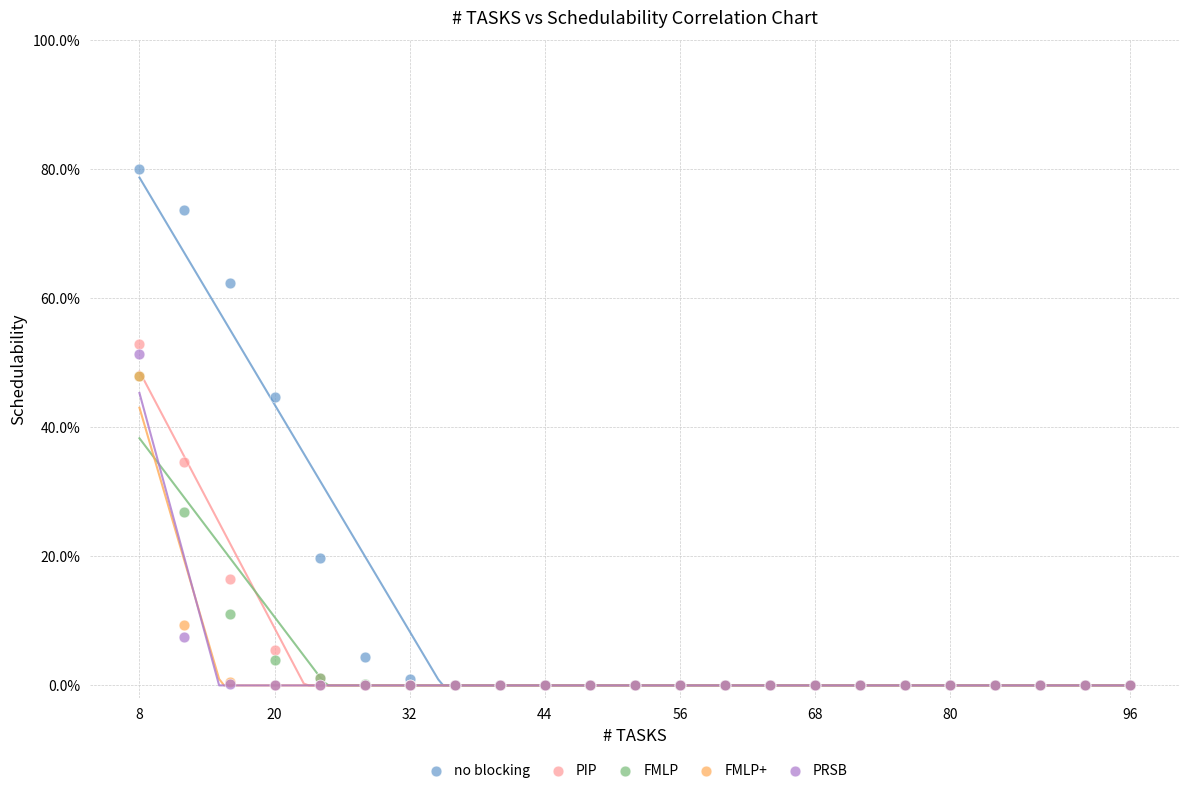

What are all the series names shown in the legend?

no blocking, PIP, FMLP, FMLP+, PRSB